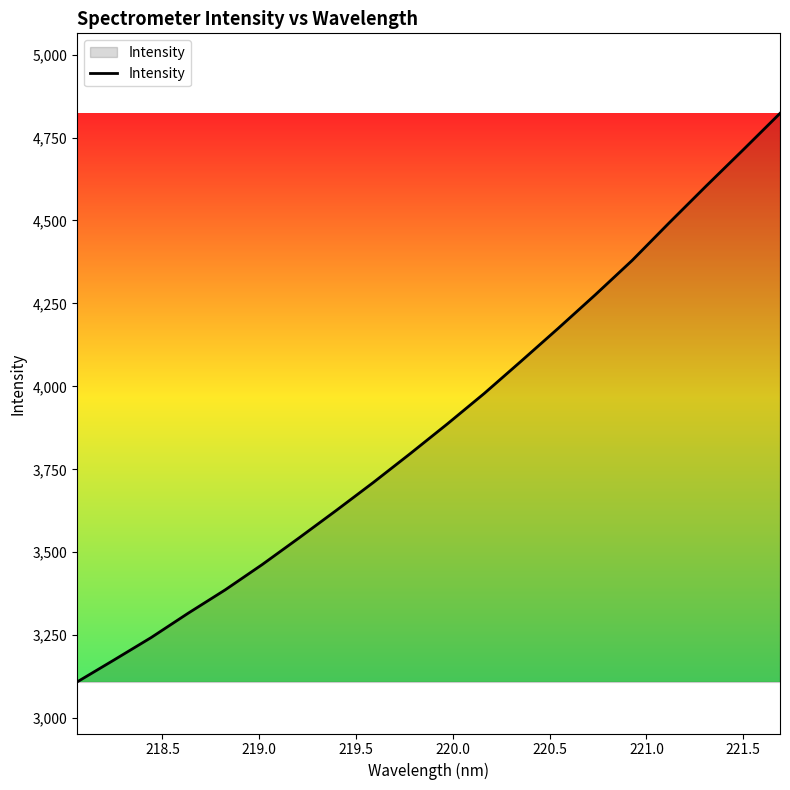

What is the smallest value displayed?

3109.2